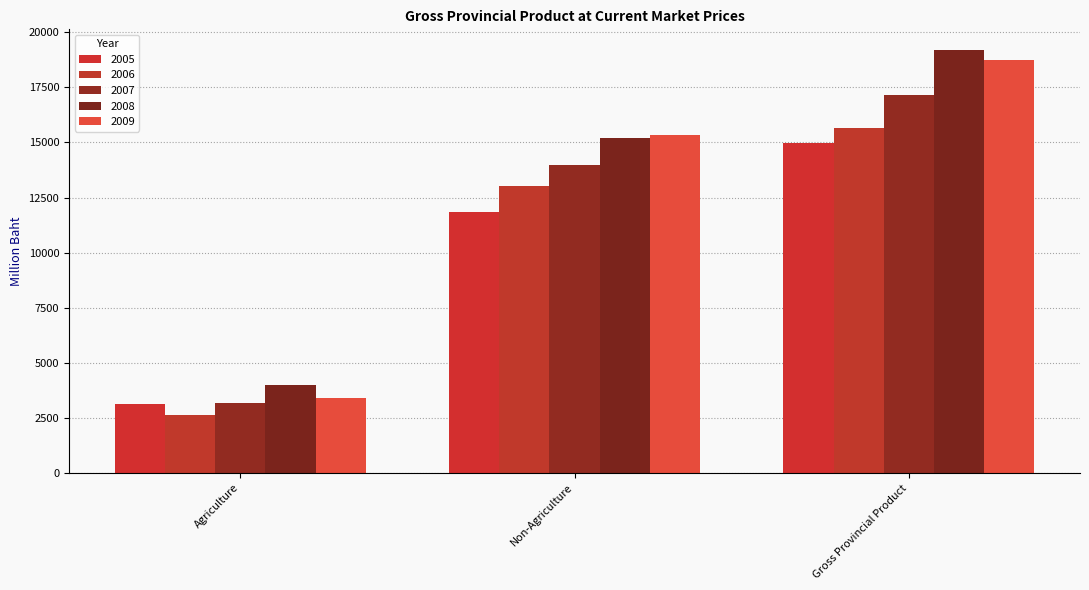

How many data points does each series have?

3